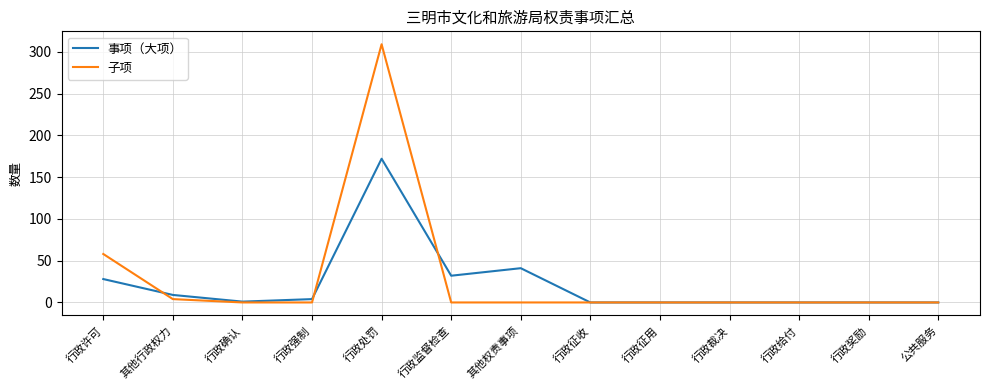

Is this an area chart (filled region under the line)?

No